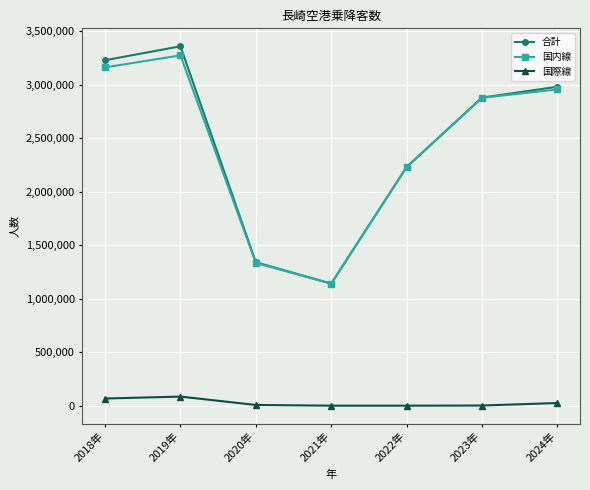

Read the 国内線 value at 2018年, to the nearest 50.

3163100